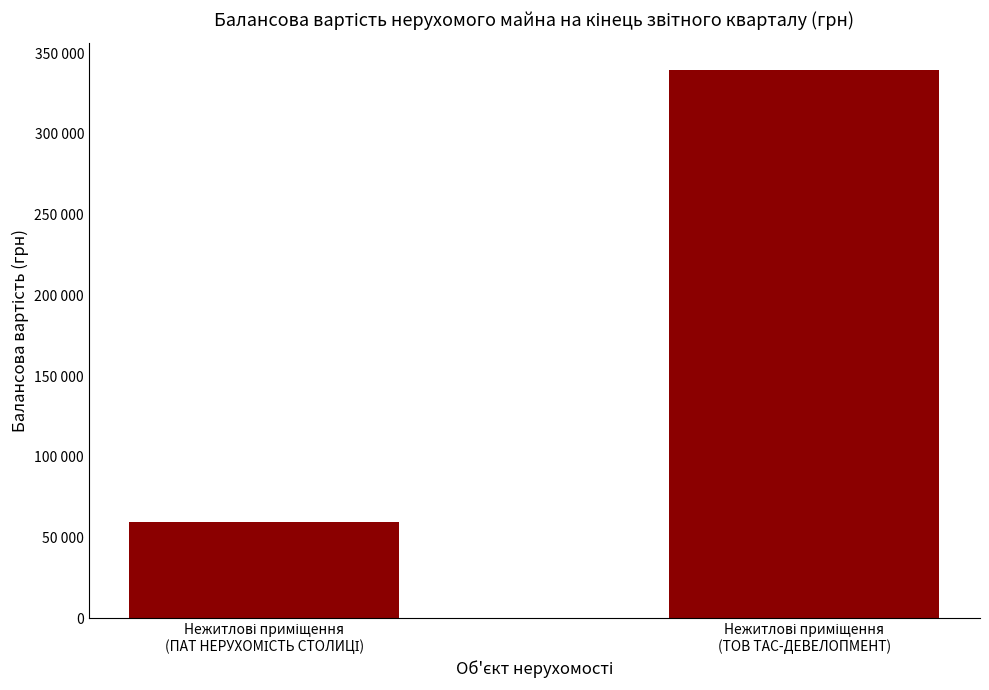

Are the bars horizontal?

No